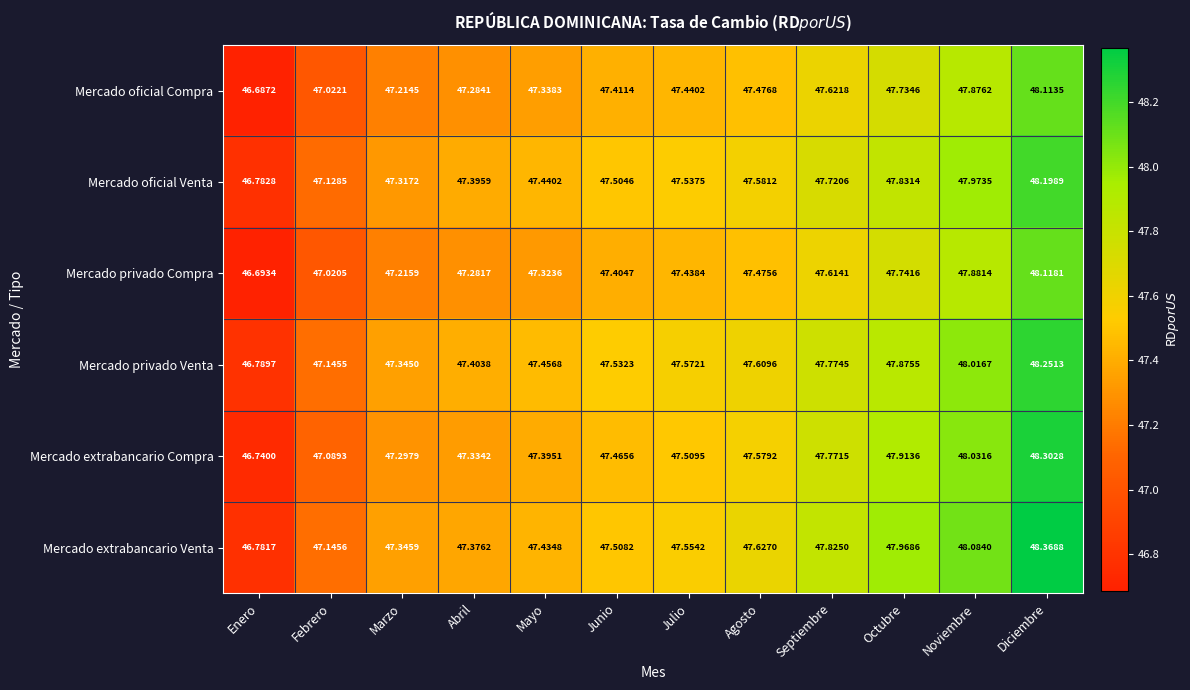

At which category does the chart reach its minimum across all series?

Enero